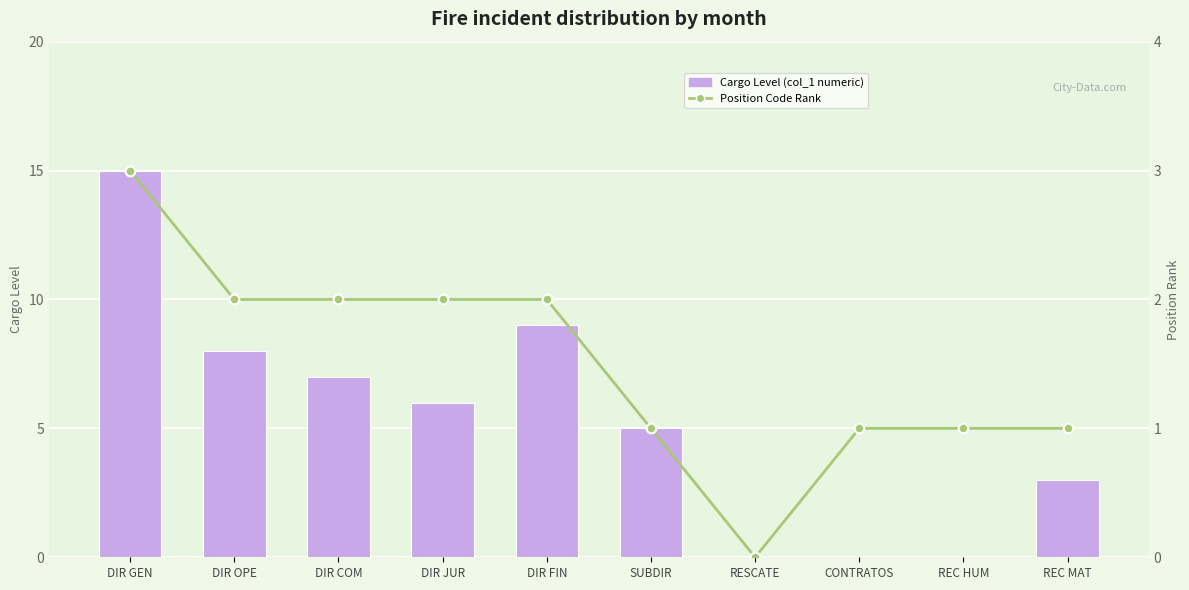

At which category is the sum across all series the highest?

DIR GEN